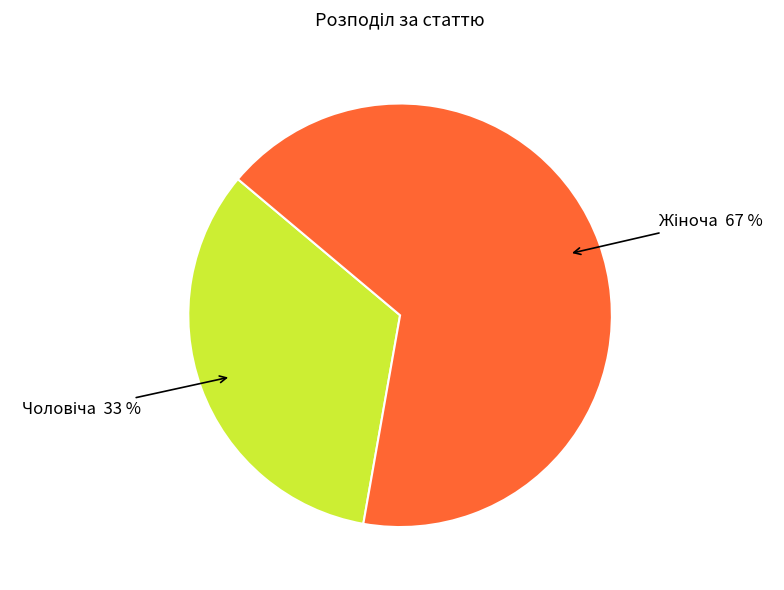

Is there a majority slice in this chart?

Yes